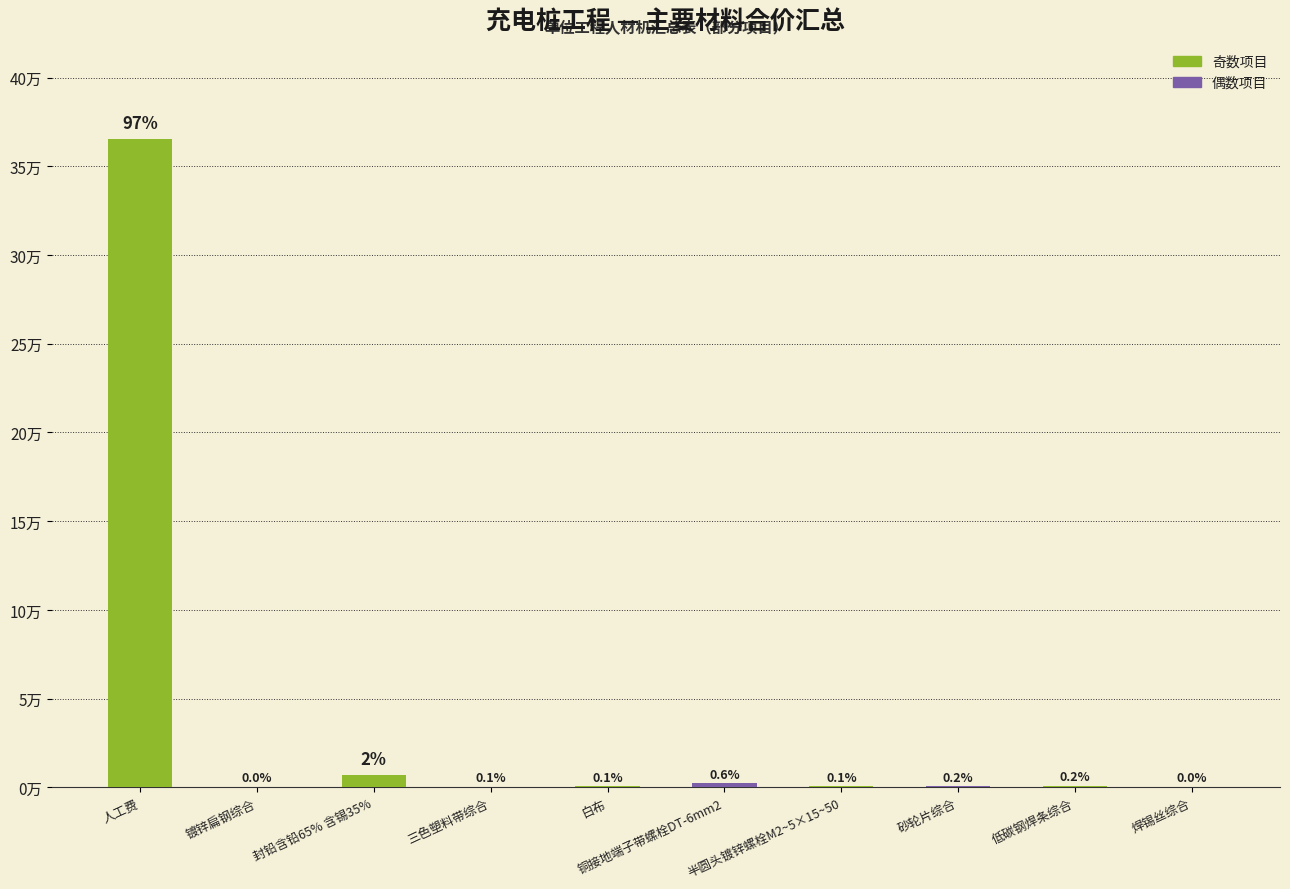

Are the bars horizontal?

No